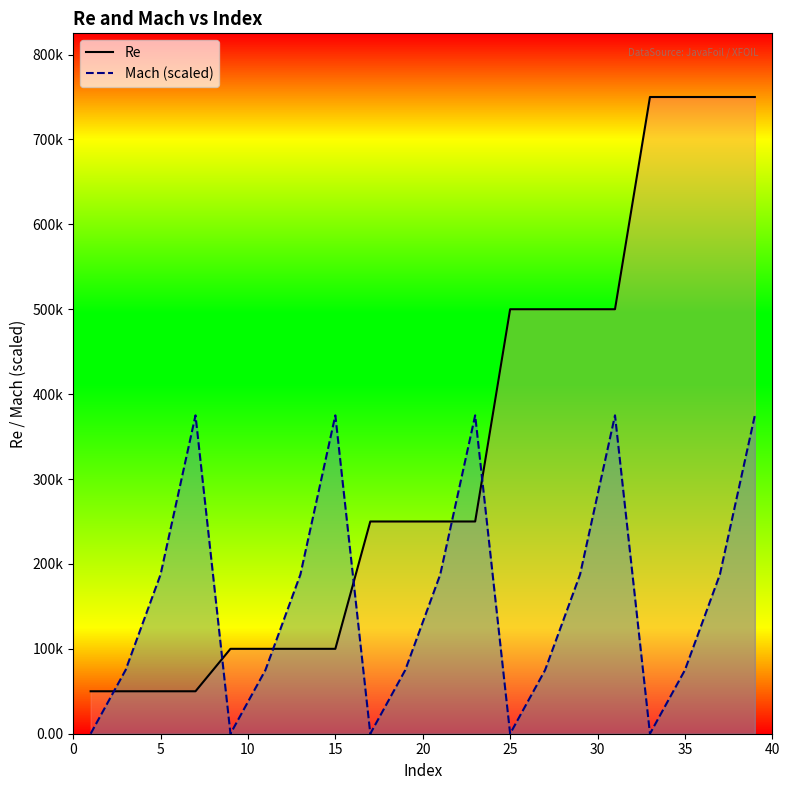

At how many categories does at least one series exceed 650962?

4